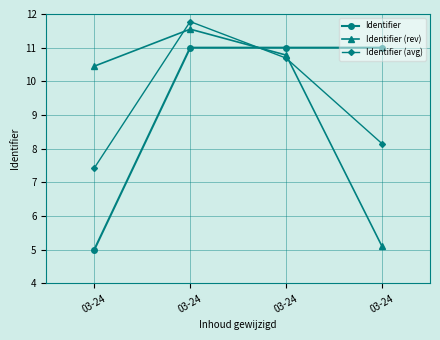

At which category does Identifier (avg) reach its first local peak?

03-24